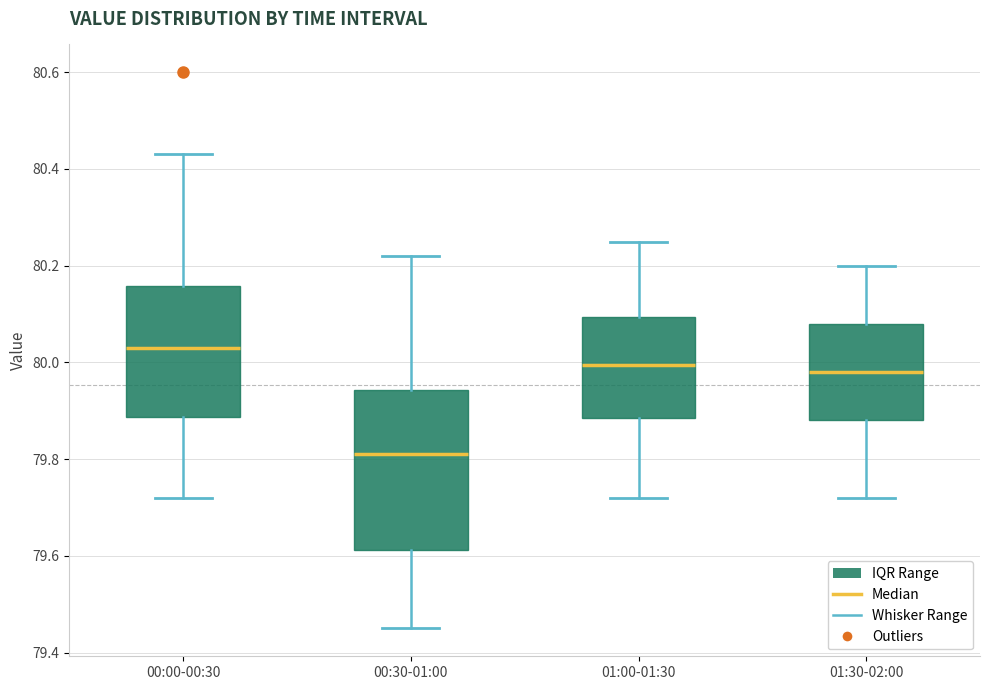

Reading left to right, transcribe this box plot: for each box, give where its median line is, the range the box spans, and where its two whiskers end, as read against the y-axis. The values are not printed on the chart, so give them approximately, as read against the axis.

00:00-00:30: median 80.04, box 79.88 to 80.16, whiskers 79.72 to 80.44
00:30-01:00: median 79.82, box 79.62 to 79.94, whiskers 79.46 to 80.22
01:00-01:30: median 80.00, box 79.88 to 80.10, whiskers 79.72 to 80.26
01:30-02:00: median 79.98, box 79.88 to 80.08, whiskers 79.72 to 80.20